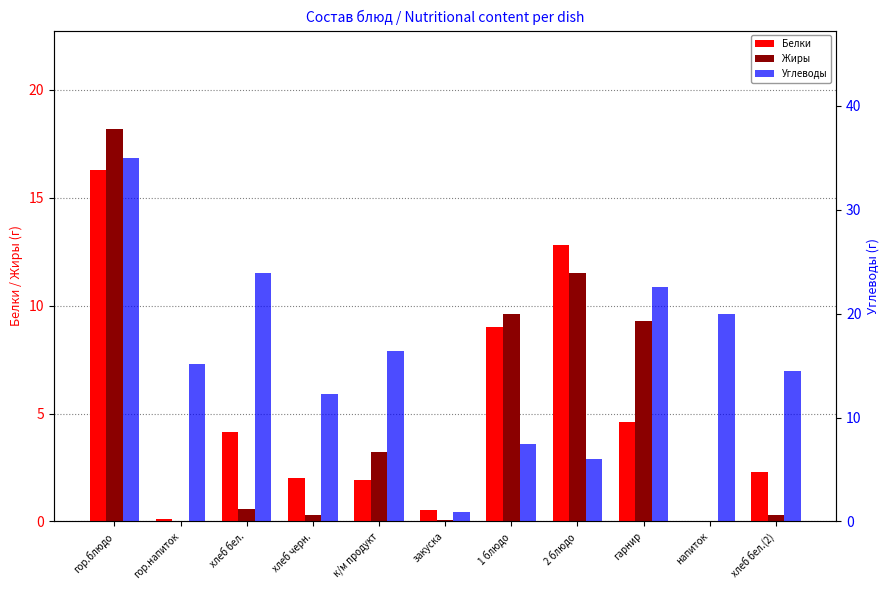

What is the difference between the maximum and minimum values in the Углеводы series?

34.0